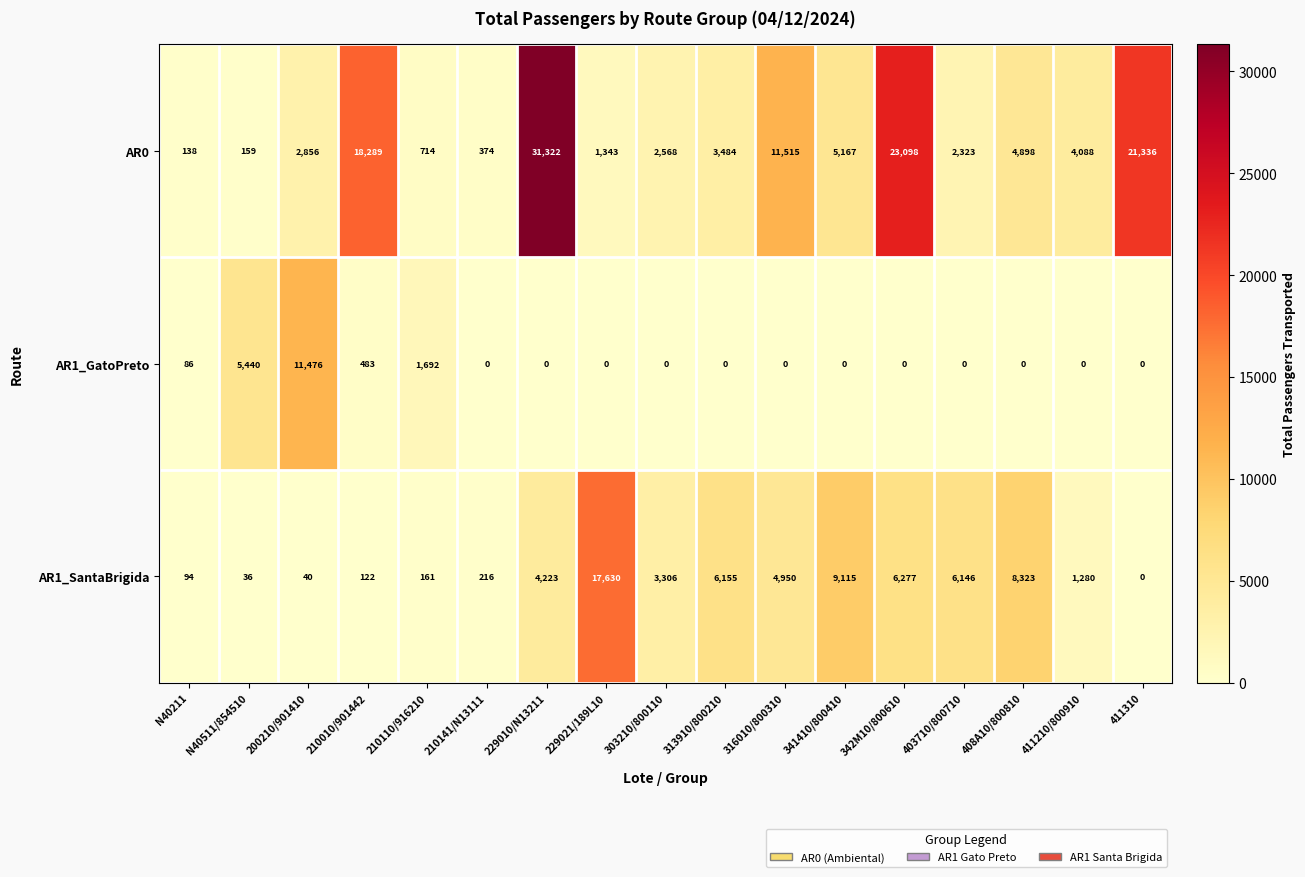

The value of AR1_GatoPreto at 341410/800410 is 0. True or false?

True